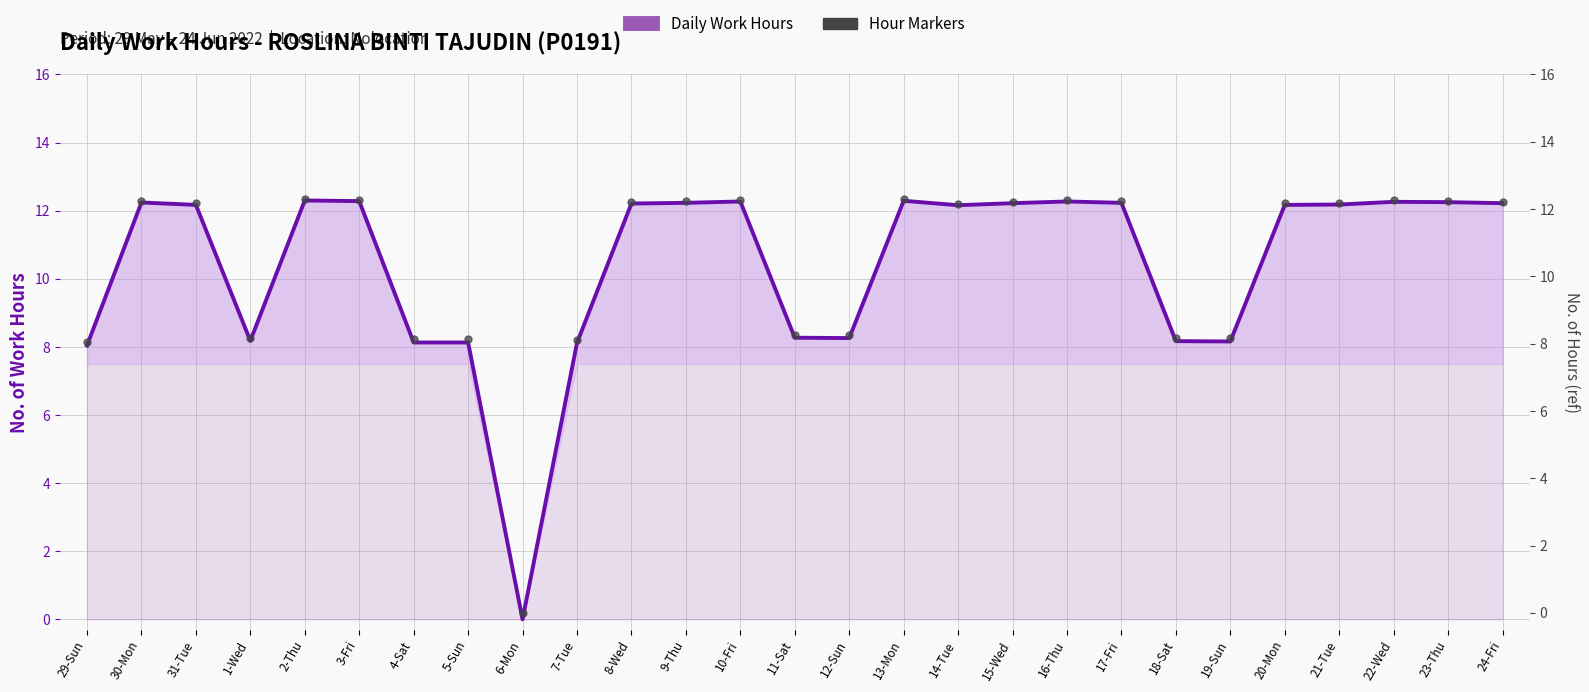

What is the sum of the Daily Work Hours values at 10-Fri and 12-Sun?

20.5